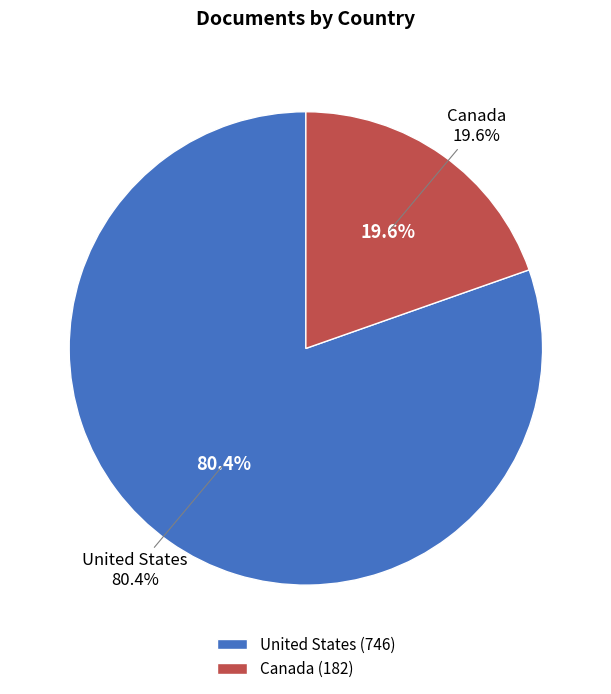

To the nearest percent, what is the difference between the Canada and United States slice percentages?

61%